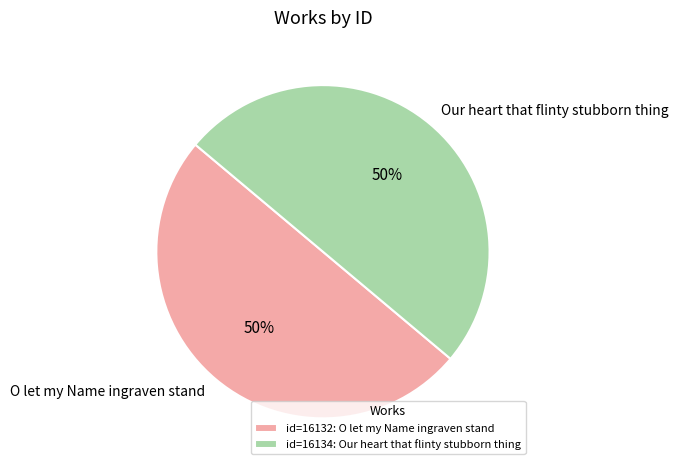

What is the ratio of the value at Our heart that flinty stubborn thing to the value at O let my Name ingraven stand?

1.0